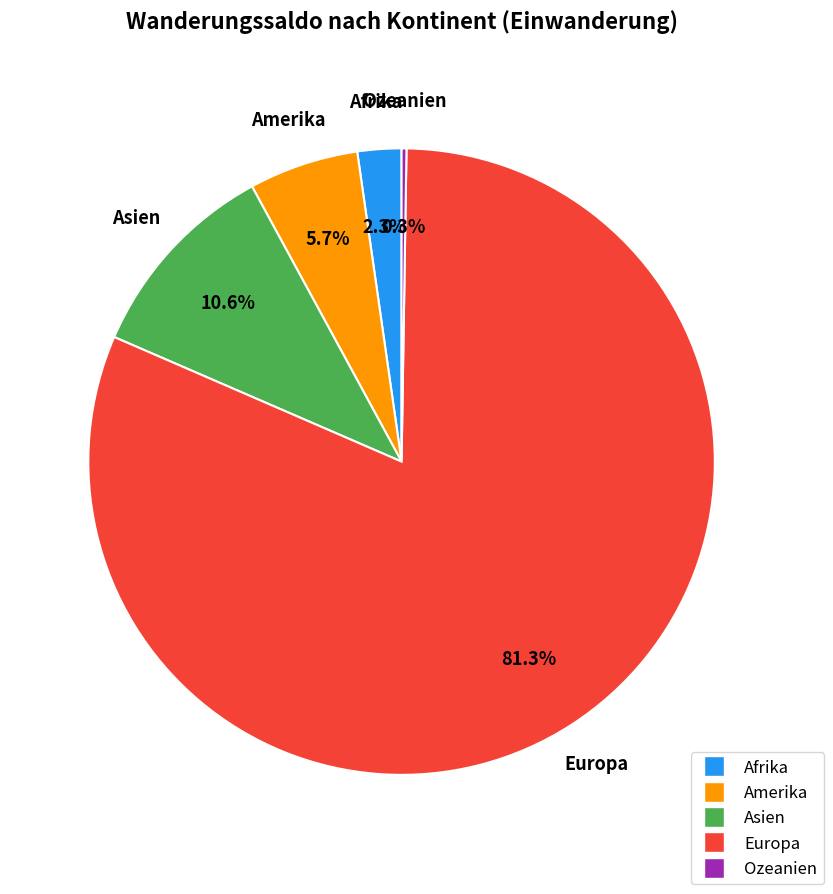

What portion of the pie excludes Asien?

89.4%